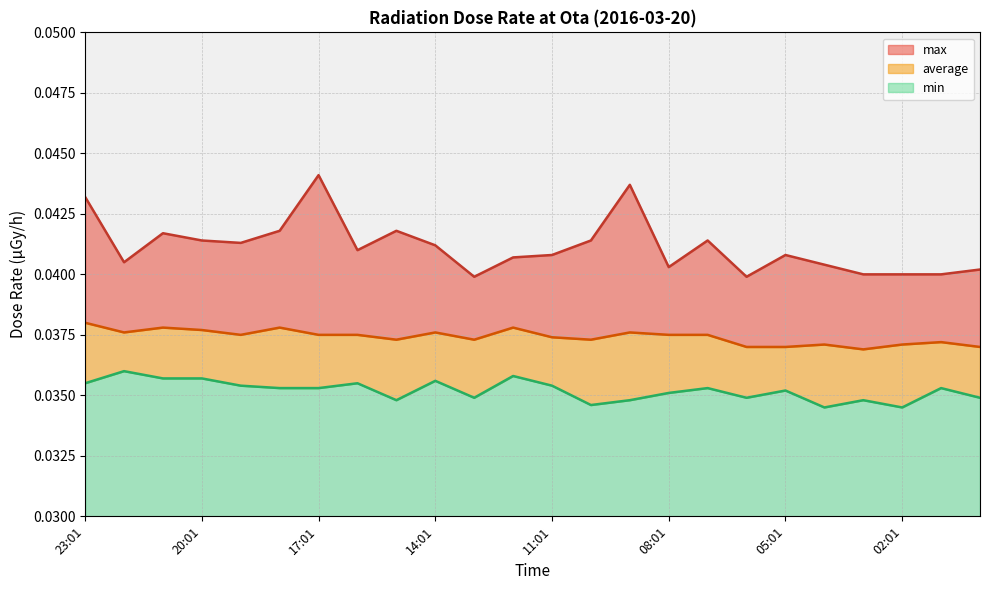

True or false: max and average intersect in this chart.

False